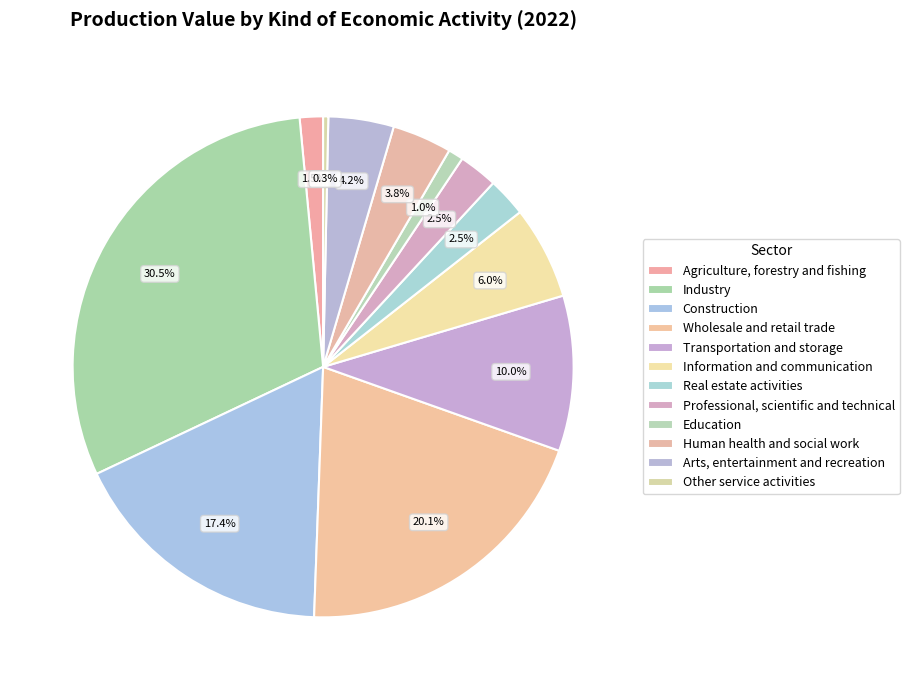

Between Industry and Information and communication, which is larger?

Industry